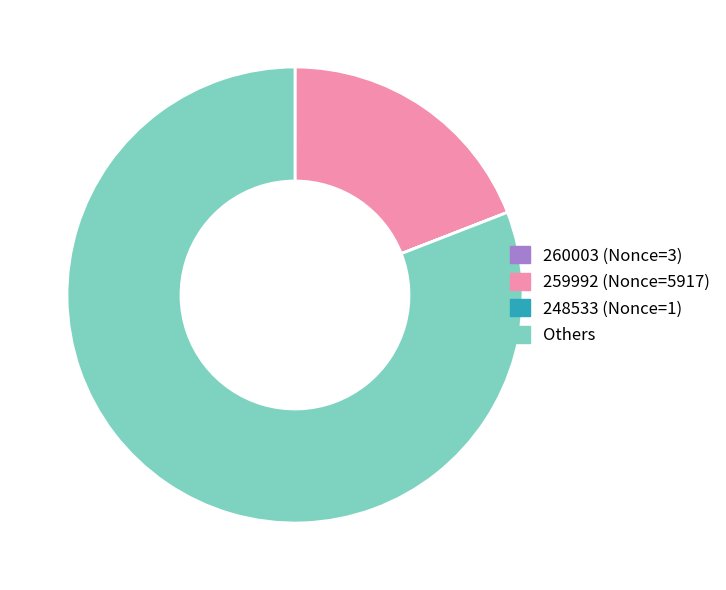

Is there a majority slice in this chart?

Yes